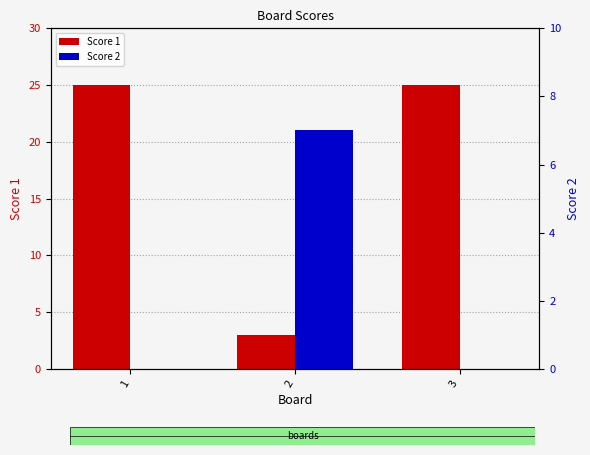

Is the value of Score 1 at 2 greater than the value of Score 2 at 2?

No